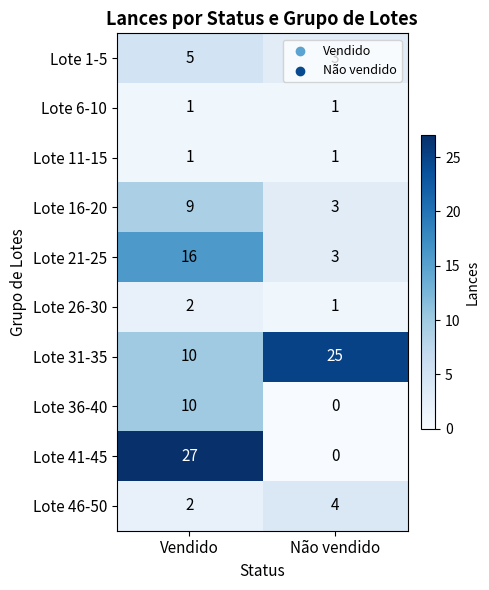

What is the approximate value of Lote 16-20 at Vendido?

9